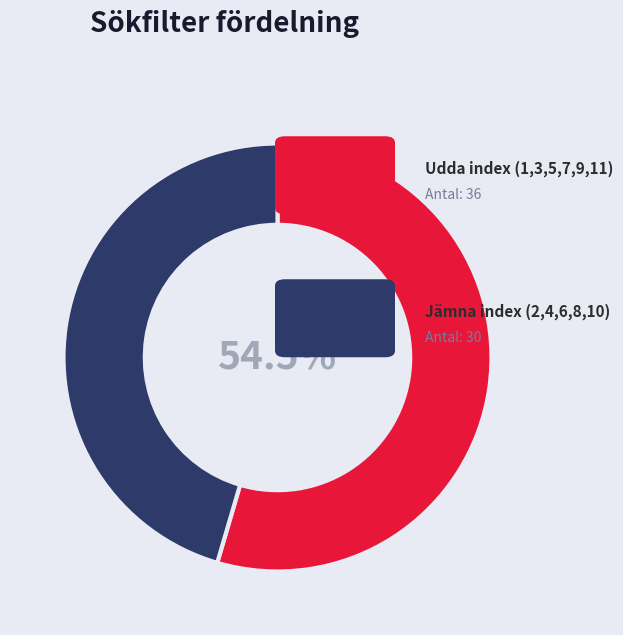

Is there any slice that represents more than half of the pie?

Yes